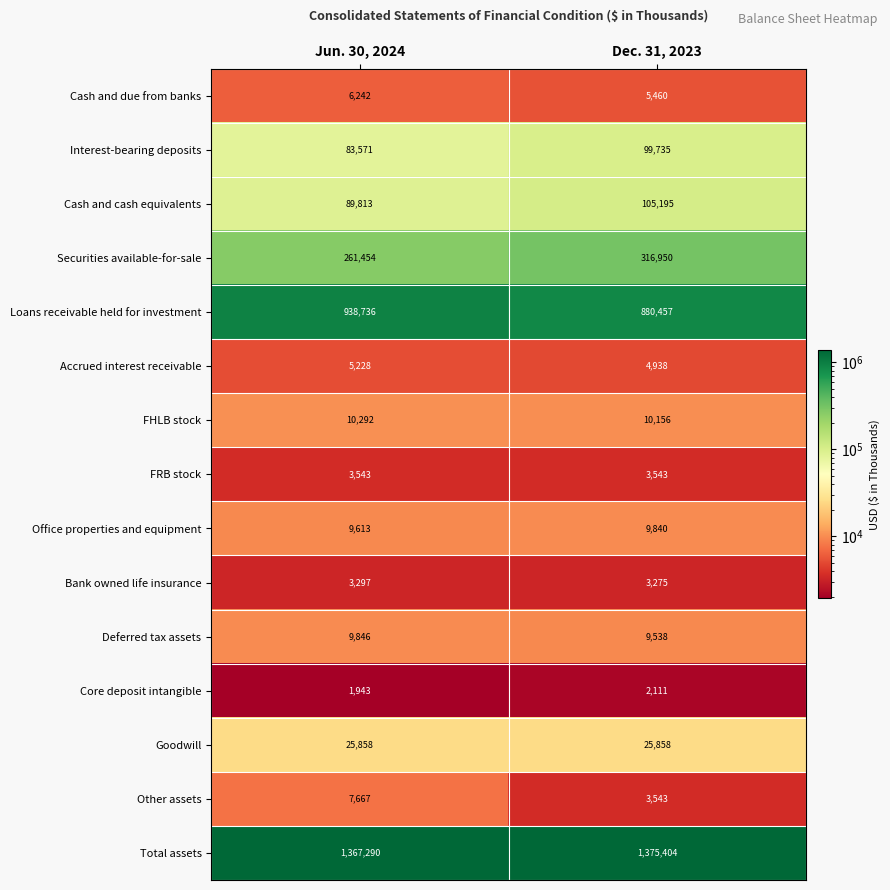

List the series in order of their peak value, lowest first.

Core deposit intangible, Bank owned life insurance, FRB stock, Accrued interest receivable, Cash and due from banks, Other assets, Office properties and equipment, Deferred tax assets, FHLB stock, Goodwill, Interest-bearing deposits, Cash and cash equivalents, Securities available-for-sale, Loans receivable held for investment, Total assets